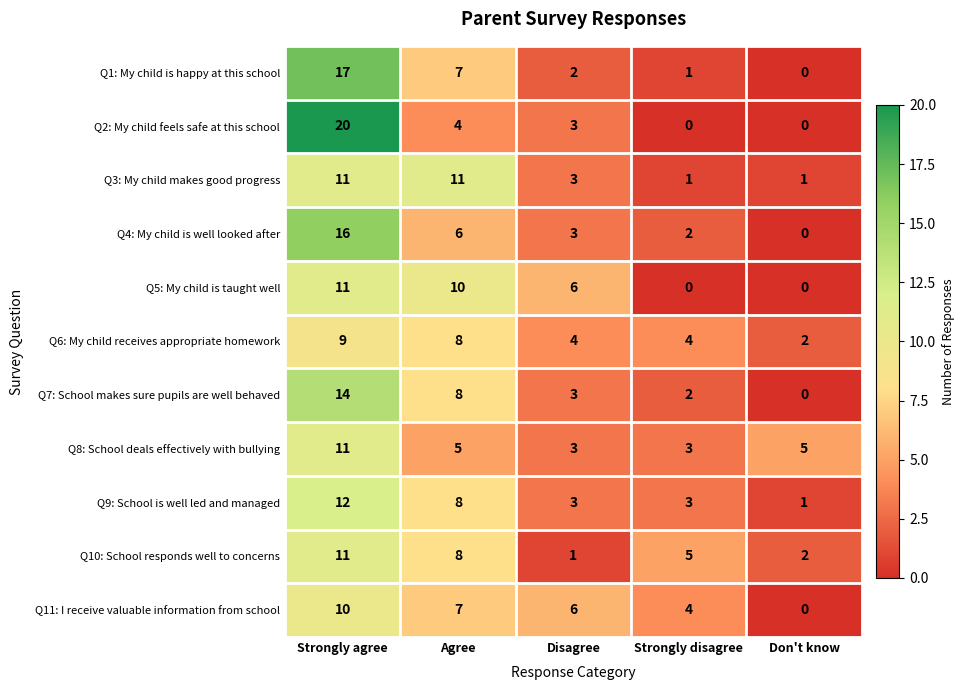

Which series has the largest range (max minus min)?

Q2: My child feels safe at this school